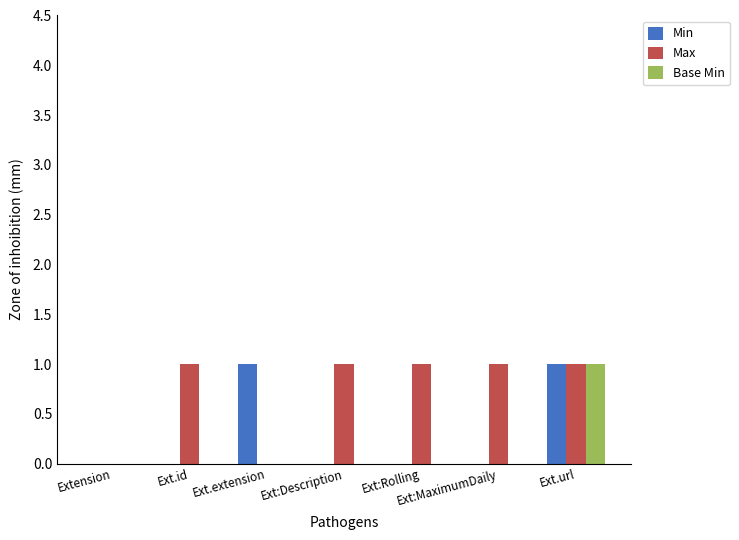

Count the number of data series in this chart.

3